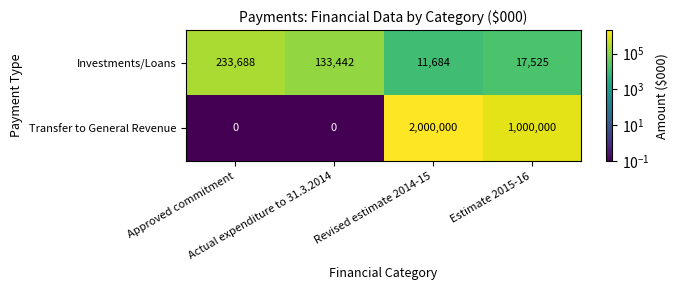

What is the highest value of the Investments/Loans series?

233688